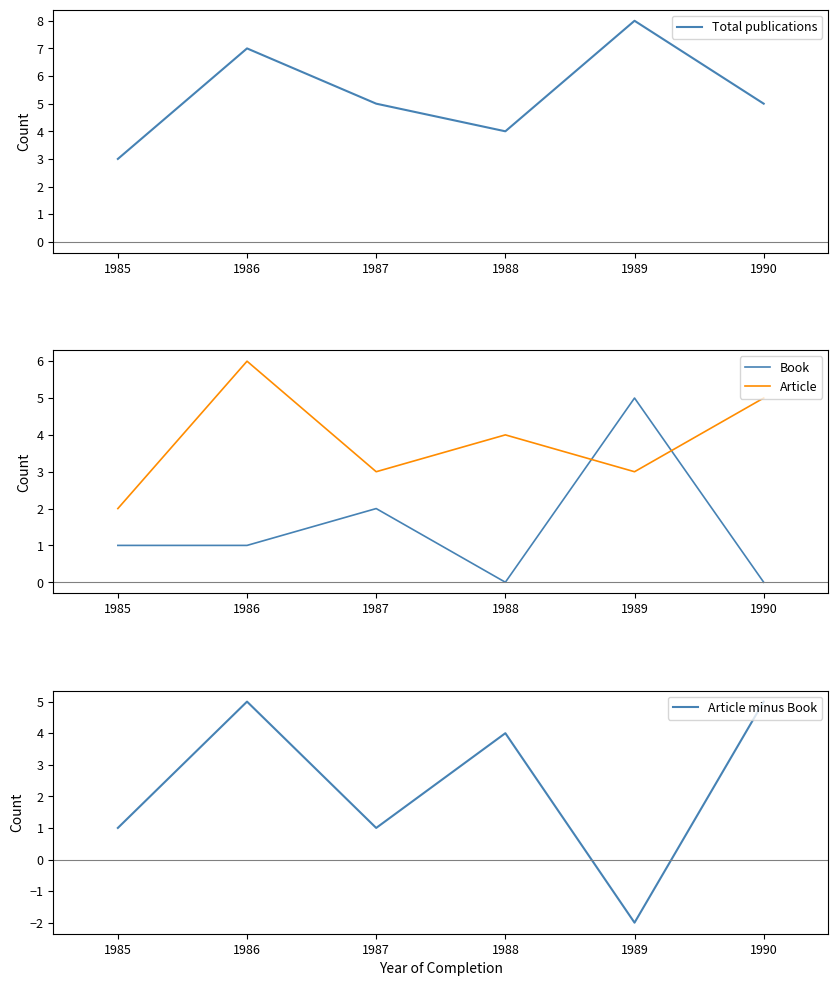

At which label does Article reach its minimum?

1985